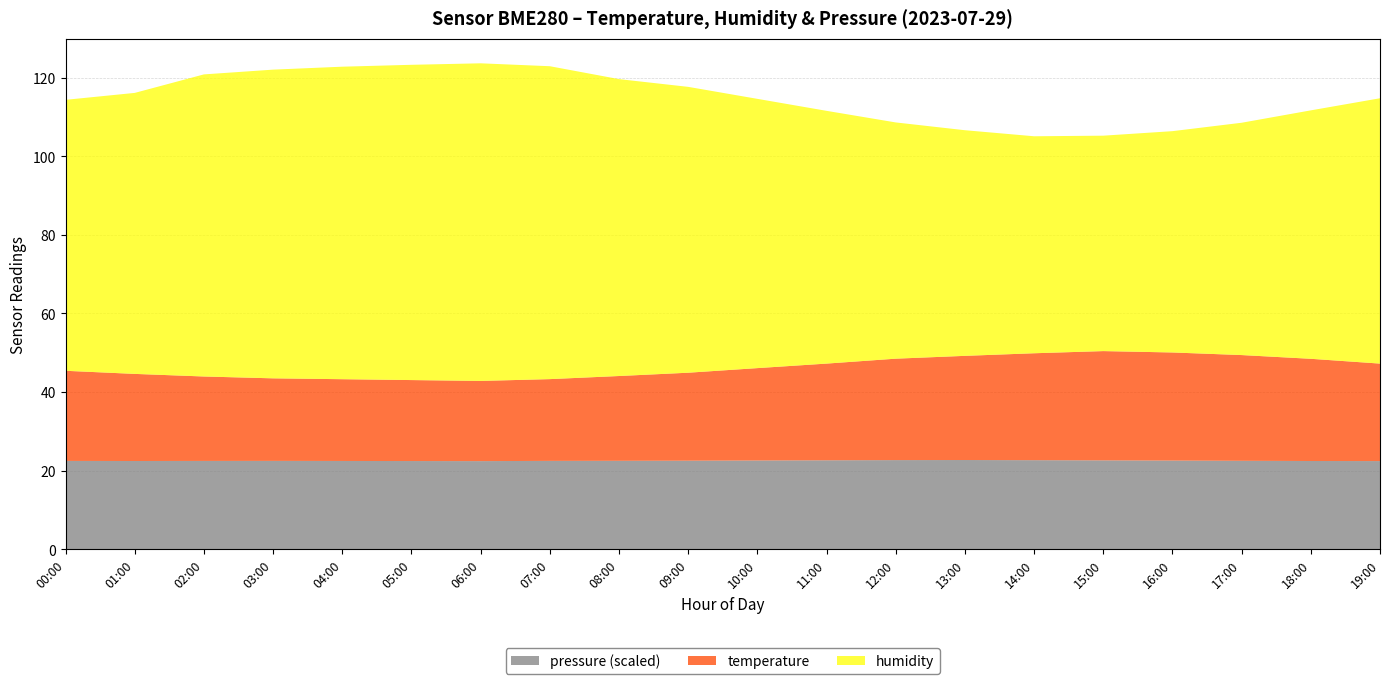

Reading left to right, extract all data points from this chart.

temperature: 00:00=22.9	01:00=22.2	02:00=21.5	03:00=21.0	04:00=20.8	05:00=20.6	06:00=20.4	07:00=20.8	08:00=21.6	09:00=22.4	10:00=23.5	11:00=24.6	12:00=25.8	13:00=26.5	14:00=27.2	15:00=27.8	16:00=27.5	17:00=26.9	18:00=26.0	19:00=24.8
humidity: 00:00=68.9	01:00=71.5	02:00=76.8	03:00=78.5	04:00=79.5	05:00=80.2	06:00=80.8	07:00=79.6	08:00=75.5	09:00=72.7	10:00=68.5	11:00=64.3	12:00=60.1	13:00=57.4	14:00=55.2	15:00=54.8	16:00=56.3	17:00=59.1	18:00=63.2	19:00=67.5
pressure_norm: 00:00=22.5	01:00=22.5	02:00=22.5	03:00=22.5	04:00=22.5	05:00=22.5	06:00=22.4	07:00=22.5	08:00=22.5	09:00=22.6	10:00=22.6	11:00=22.6	12:00=22.7	13:00=22.7	14:00=22.7	15:00=22.6	16:00=22.6	17:00=22.5	18:00=22.5	19:00=22.4